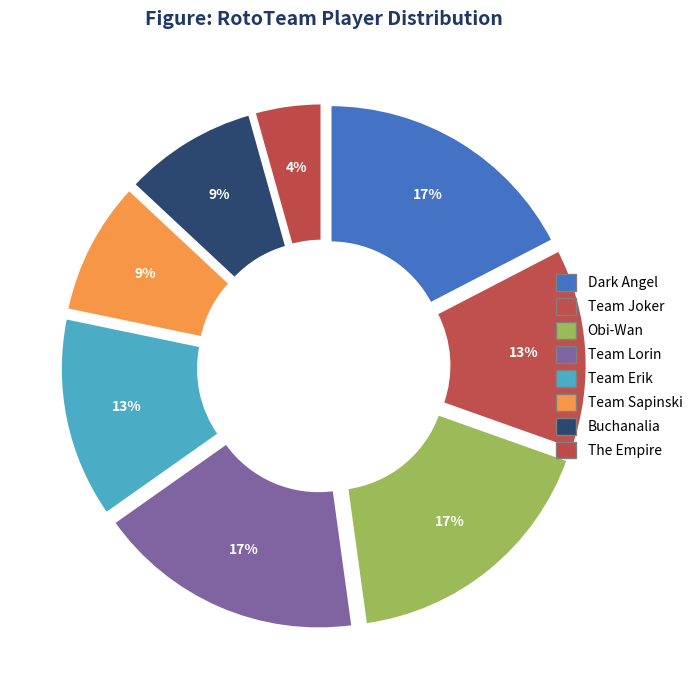

To the nearest percent, what percentage of the pie is Team Sapinski?

9%